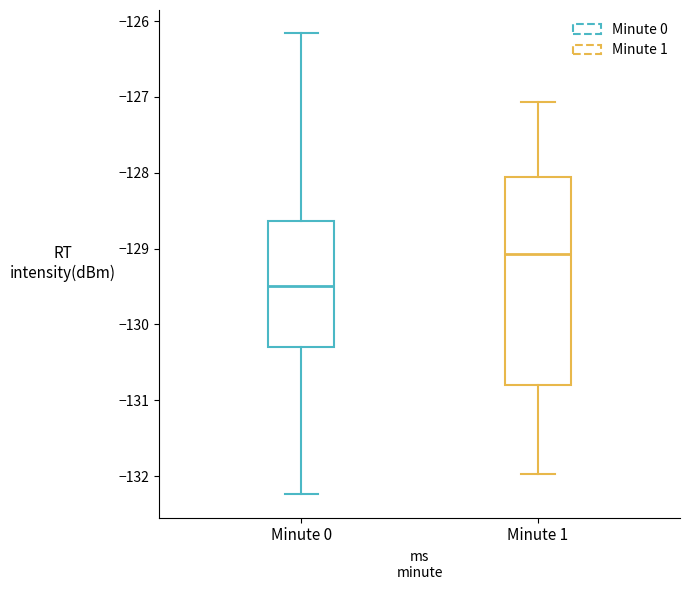

Which box's median line is the lowest?

Minute 0